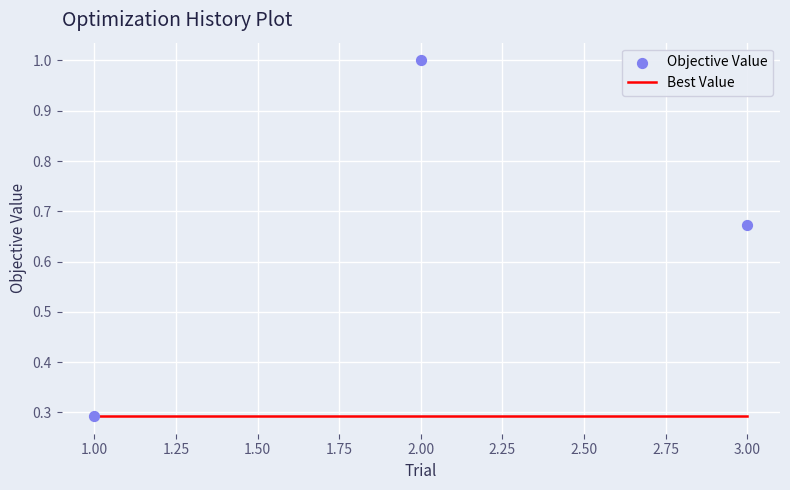

Which series has the widest spread of Y values?

Objective Value